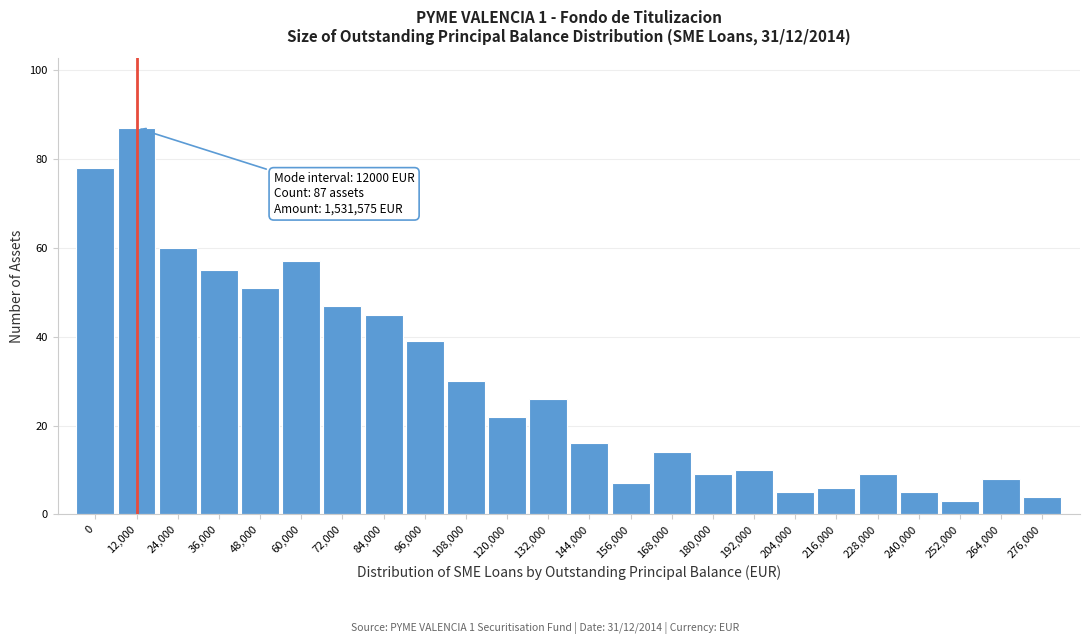

Reading left to right, list all the values displayed in this chart.

0=78	12,000=87	24,000=60	36,000=55	48,000=51	60,000=57	72,000=47	84,000=45	96,000=39	108,000=30	120,000=22	132,000=26	144,000=16	156,000=7	168,000=14	180,000=9	192,000=10	204,000=5	216,000=6	228,000=9	240,000=5	252,000=3	264,000=8	276,000=4